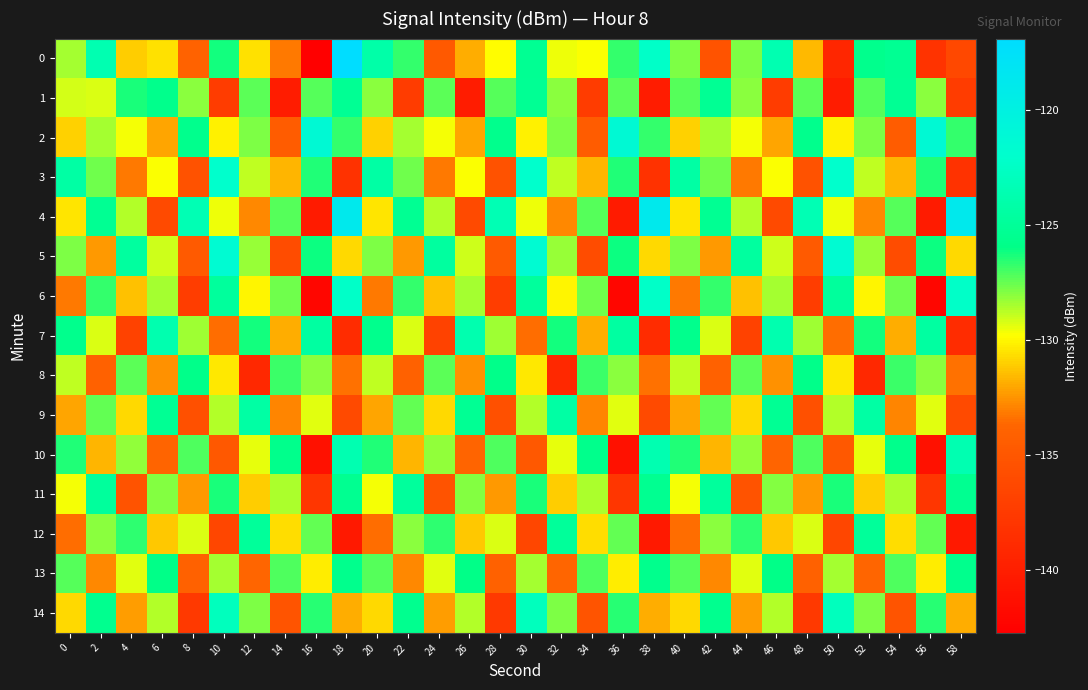

What is the difference between the highest and lowest values at 14?

14.4